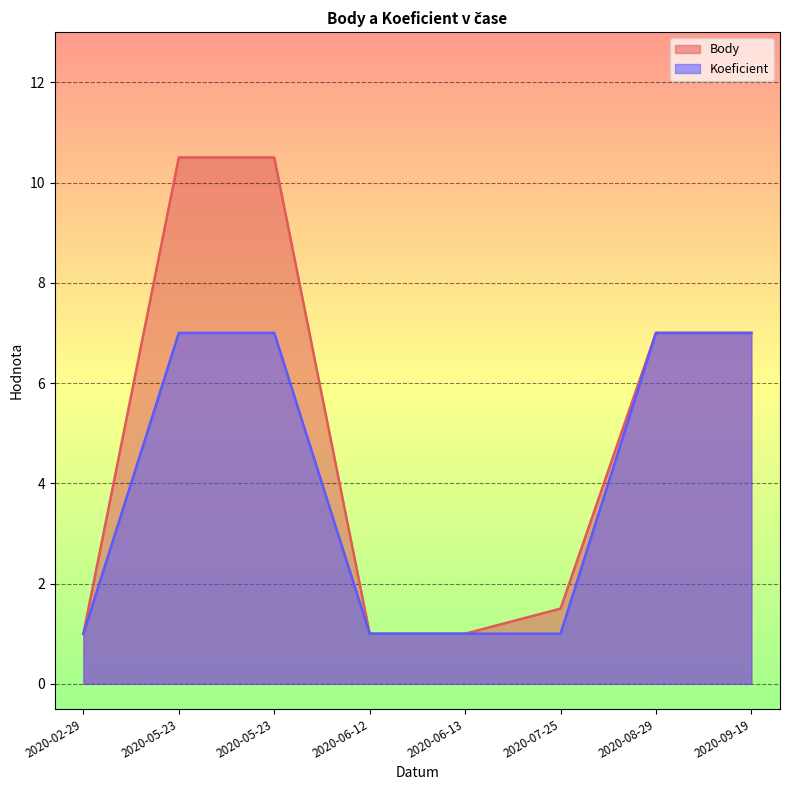

Is it true that Body equals 15.3 at 2020-05-23?

False